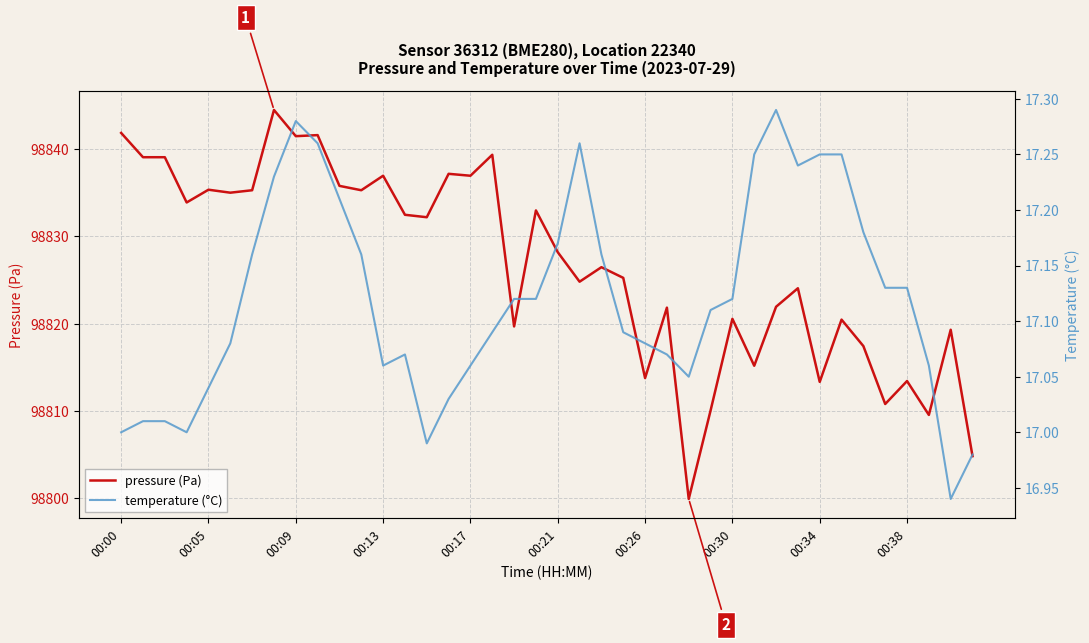

What is the difference between the maximum and second lowest values in the temperature (°C) series?

0.3